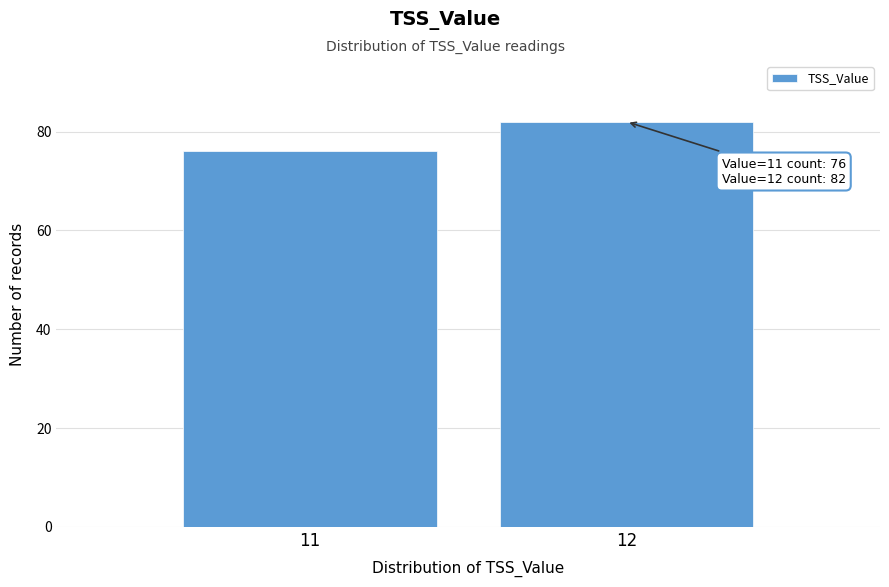

Reading right to left, transcribe all the data shown in this chart.

82	76